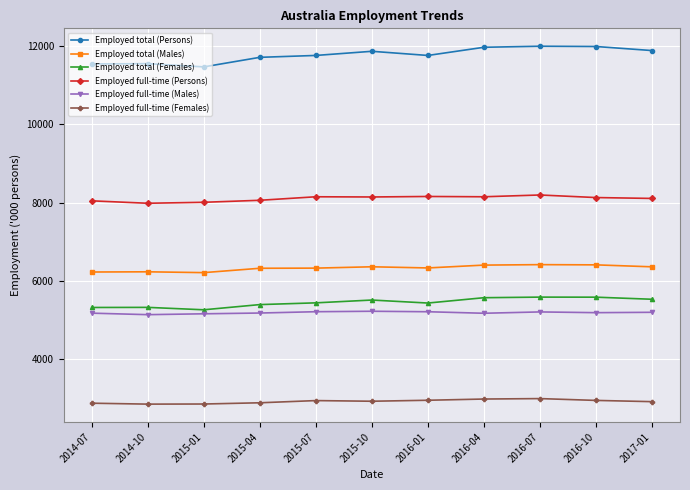

What is the smallest value displayed?

2847.5